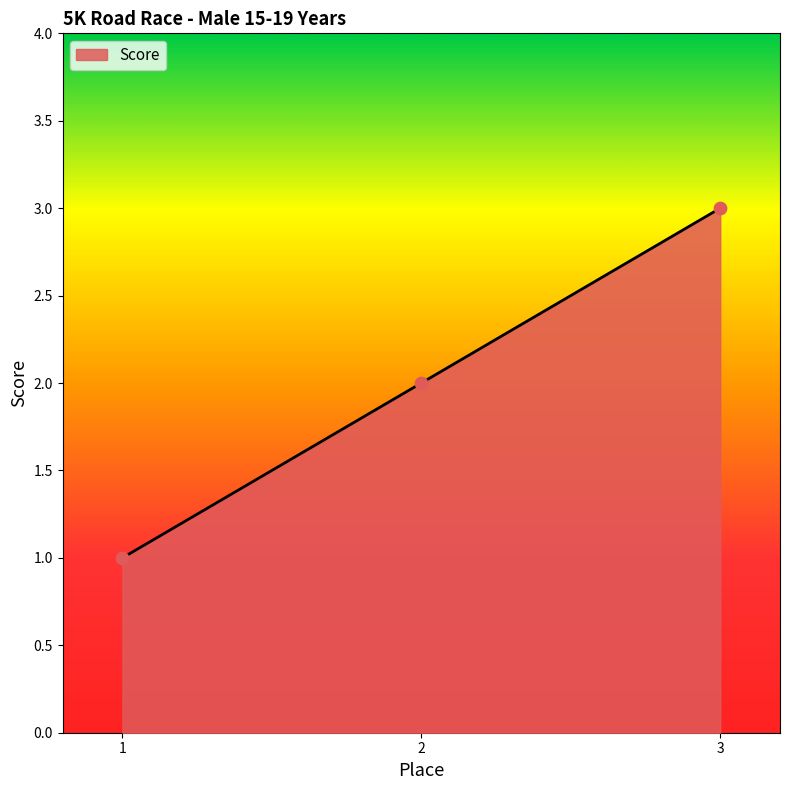

Approximately how many times larger is the value at 1 compared to 2?

0.5